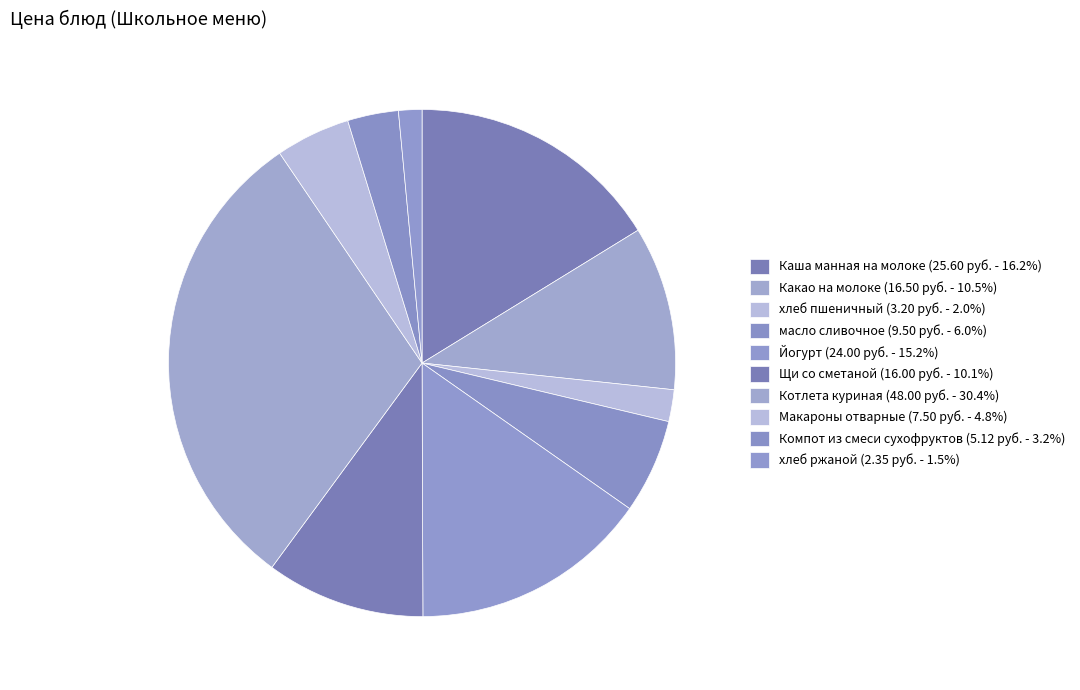

What percentage do Йогурт and хлеб пшеничный together represent?

17.2%